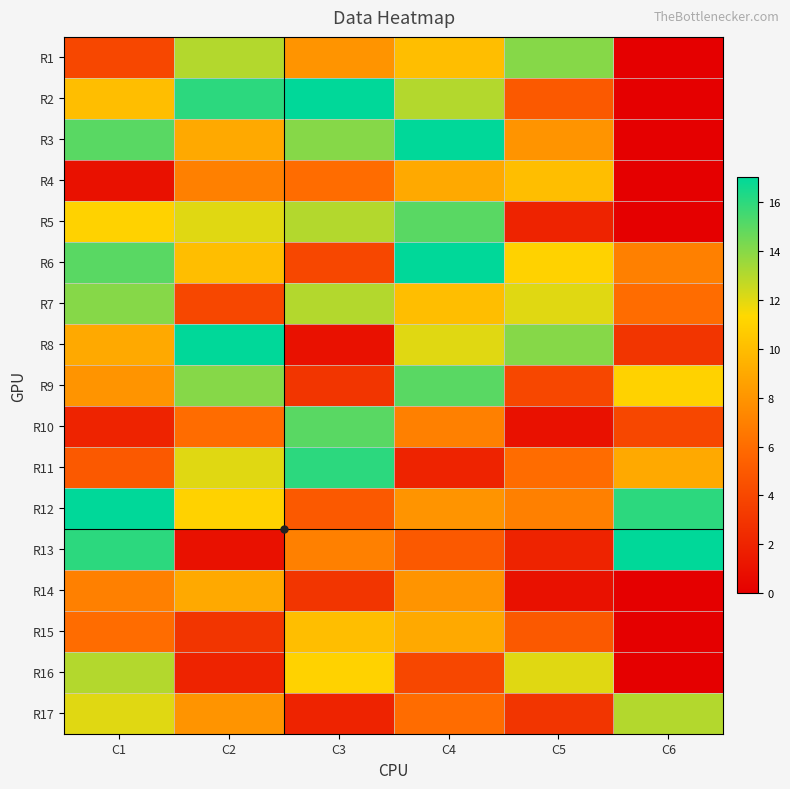

Which series has the widest spread of values?

R2